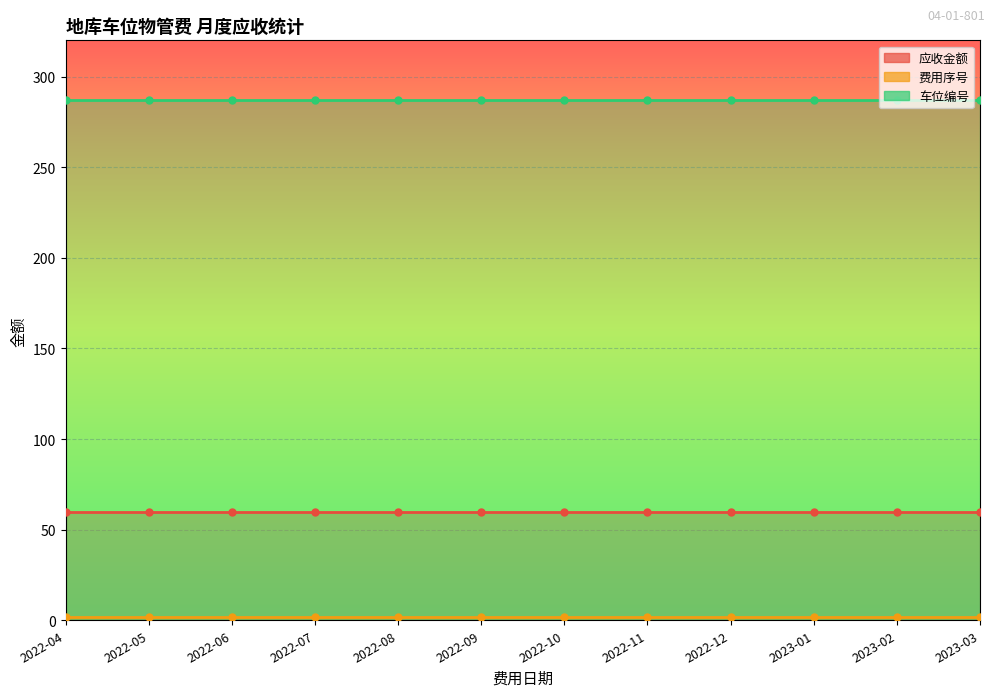

What value does the 车位编号 series have at 2022-05?

287